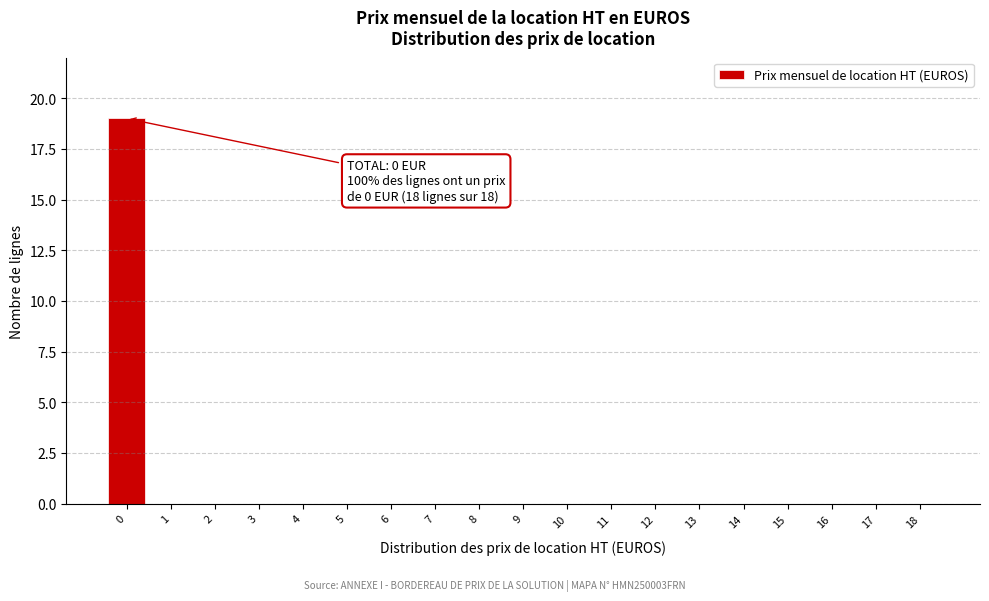

Reading right to left, list all the values displayed in this chart.

18=0	17=0	16=0	15=0	14=0	13=0	12=0	11=0	10=0	9=0	8=0	7=0	6=0	5=0	4=0	3=0	2=0	1=0	0=19